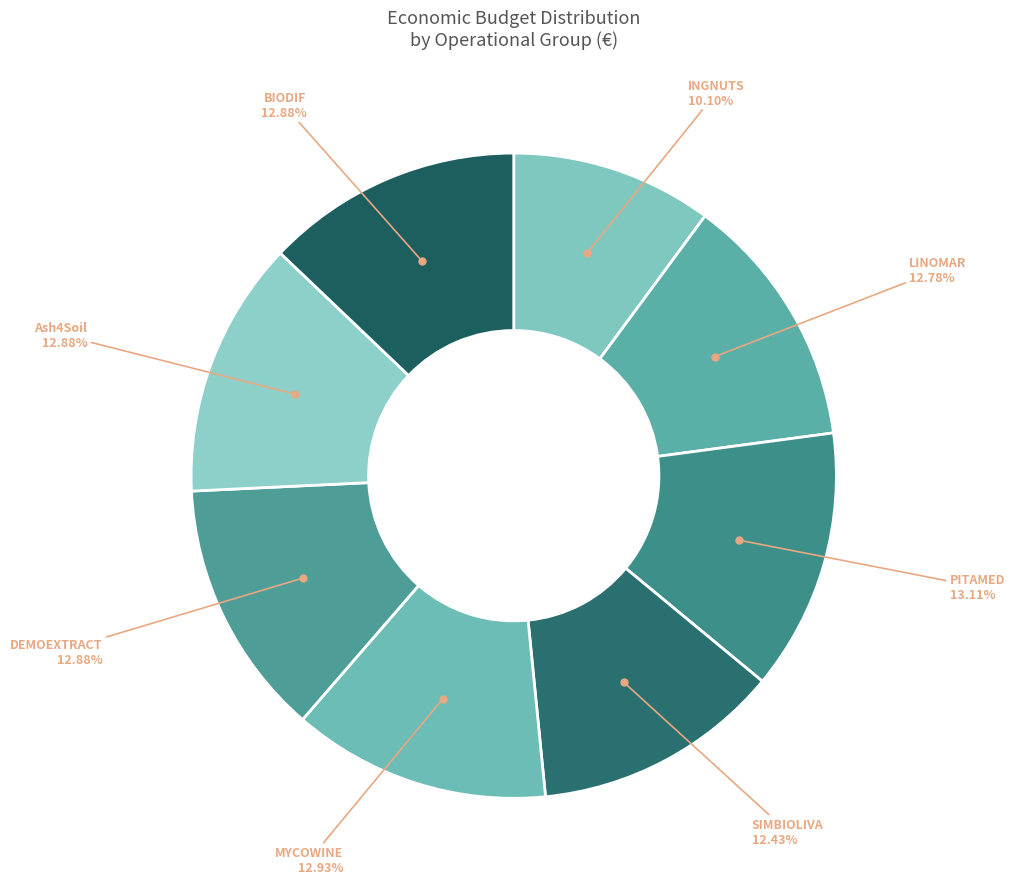

Count the number of slices in the pie.

8